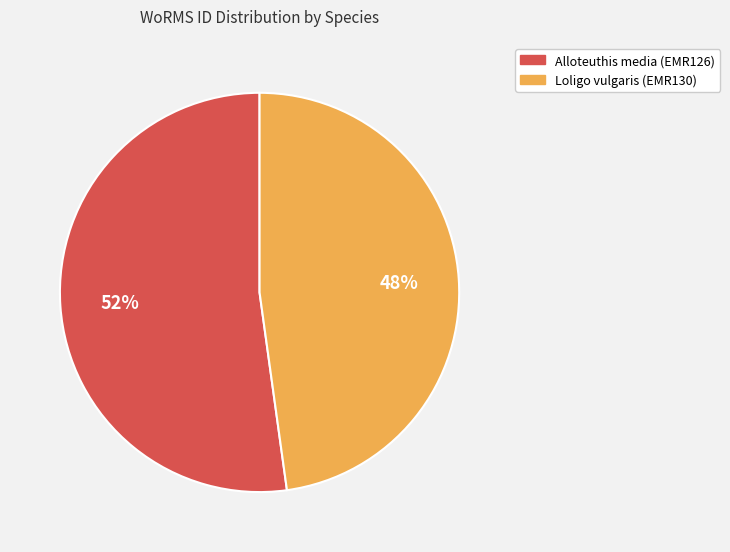

Rank the categories by value from lowest to highest.

Loligo vulgaris (EMR130), Alloteuthis media (EMR126)